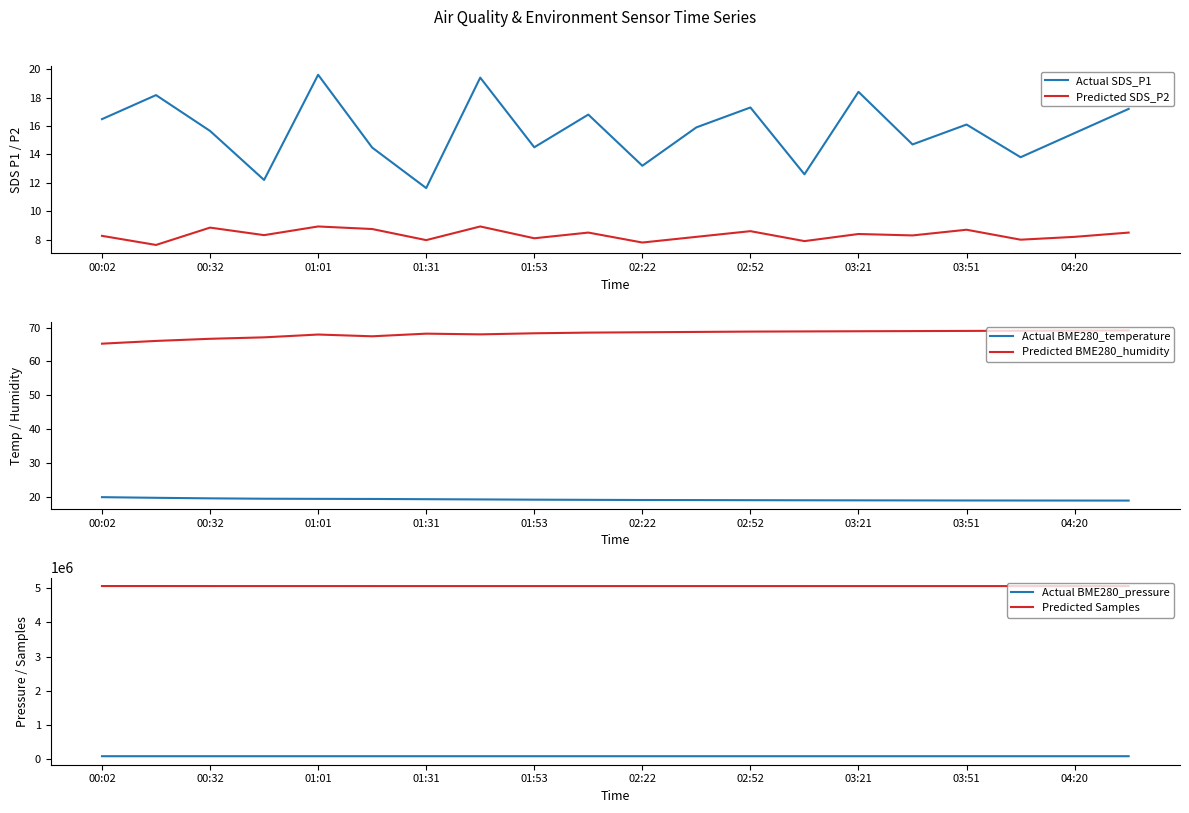

True or false: Actual SDS_P1 has a value of 30.9 at 03:21.

False